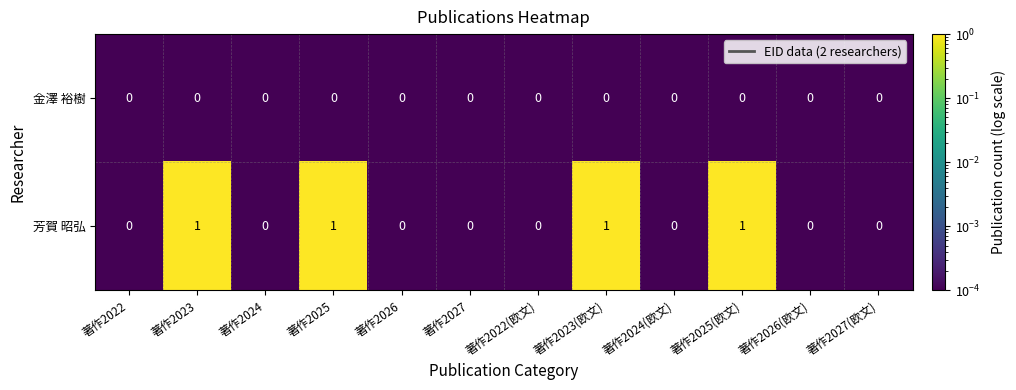

Which series has the largest total across all categories?

芳賀 昭弘